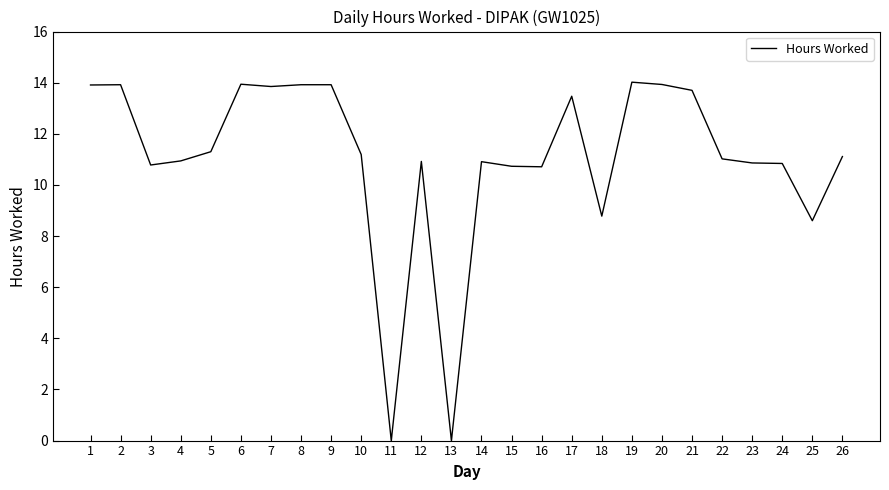

Approximately how many times larger is the value at 6 compared to 10?

1.2